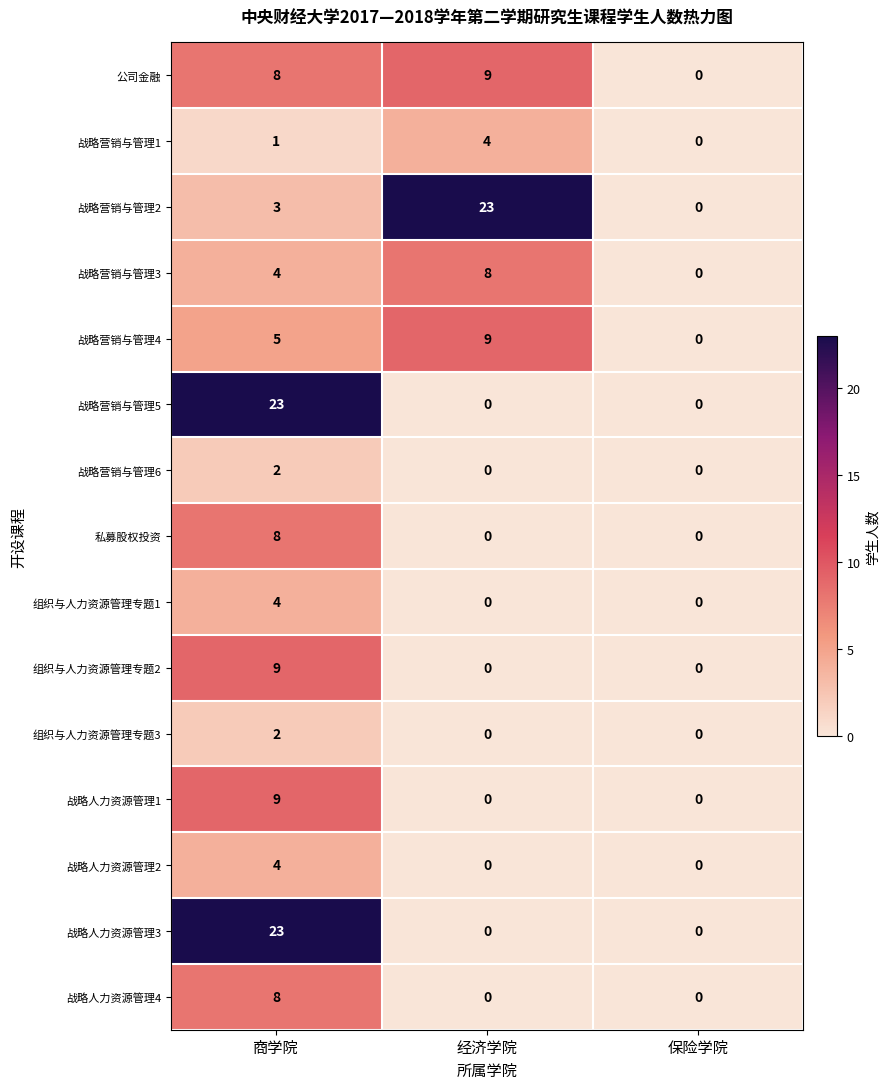

What is the sum of all 战略营销与管理4 values?

14